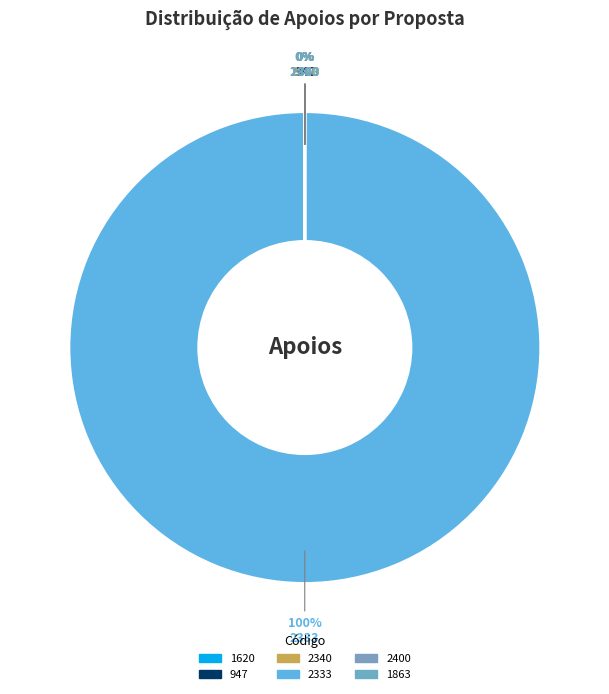

To the nearest percent, what is the difference between the largest and smallest slice percentages?

100%